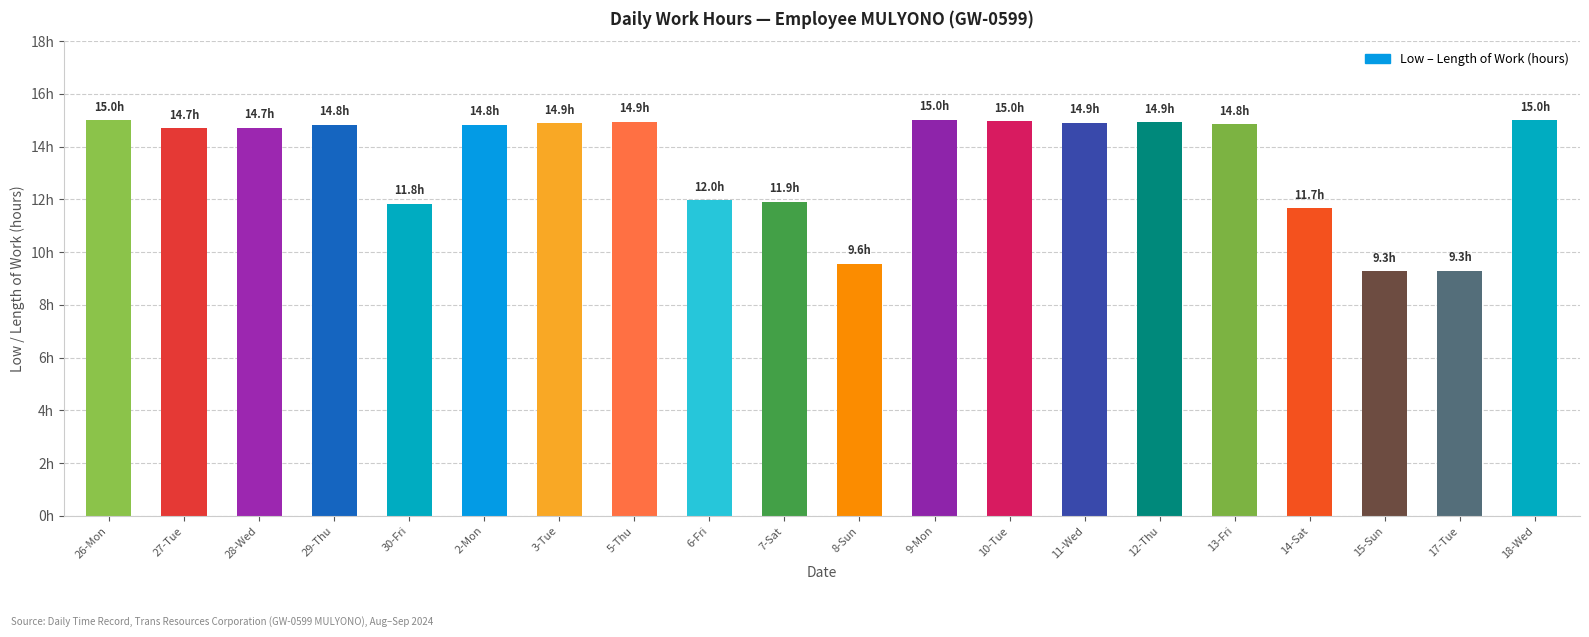

Does the chart contain any negative values?

No